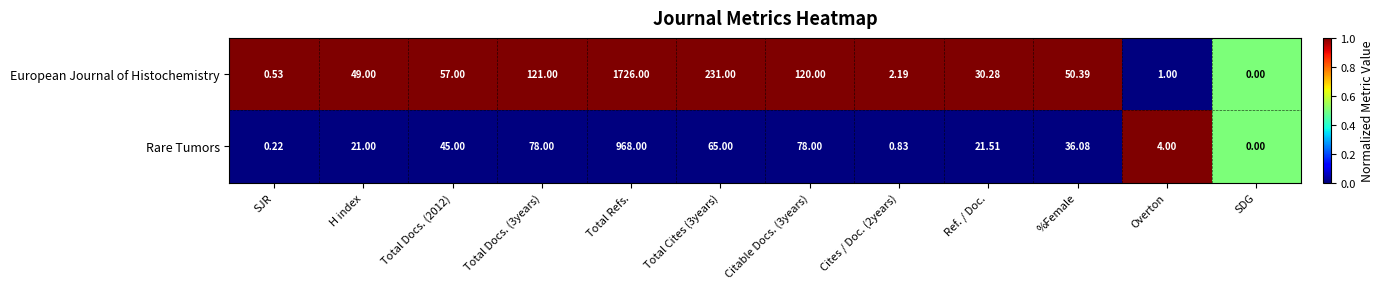

Which series has the widest spread of values?

European Journal of Histochemistry